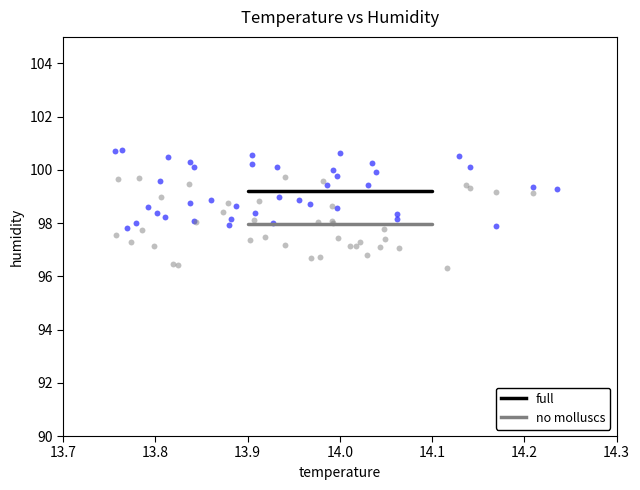

Which series contains the lowest Y value?

no molluscs